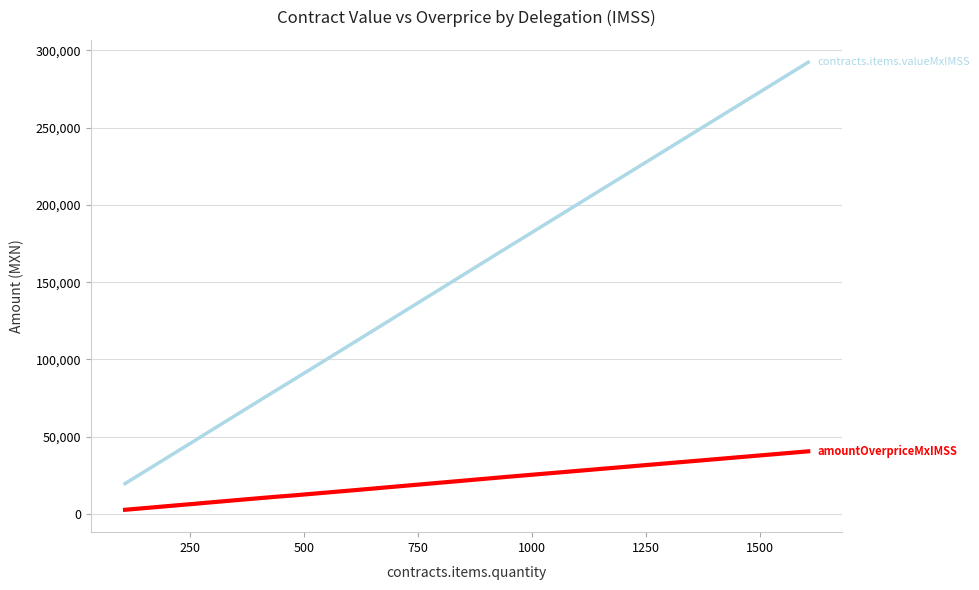

What is the maximum value shown in the chart?

292302.6